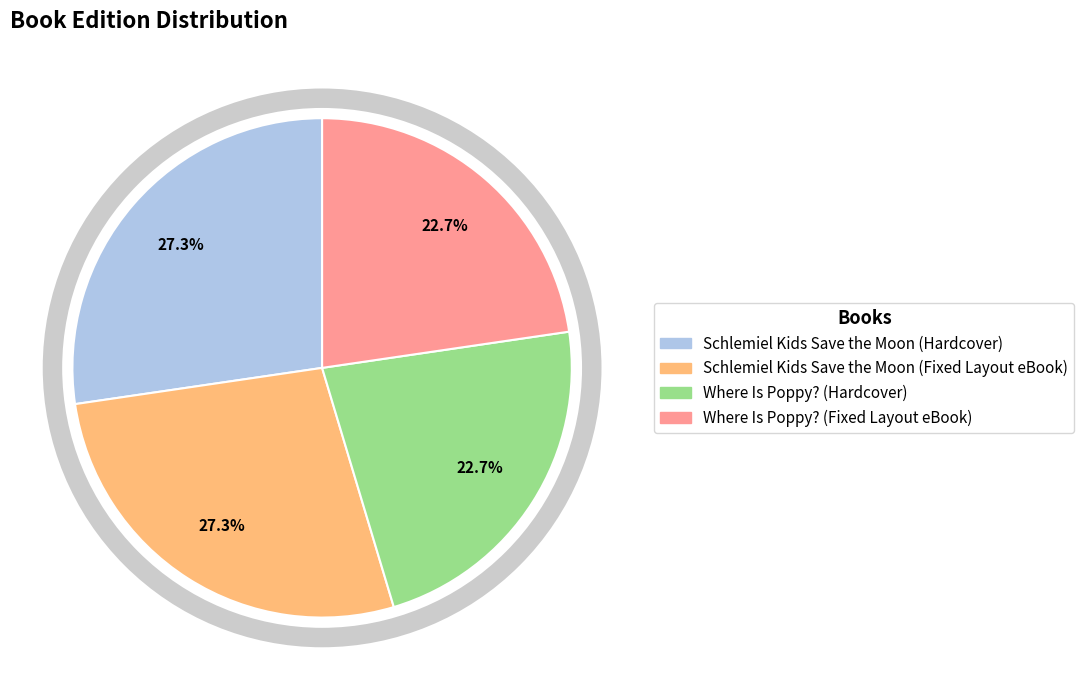

What percentage is the Schlemiel Kids Save the Moon (Hardcover) slice, to the nearest percent?

27%